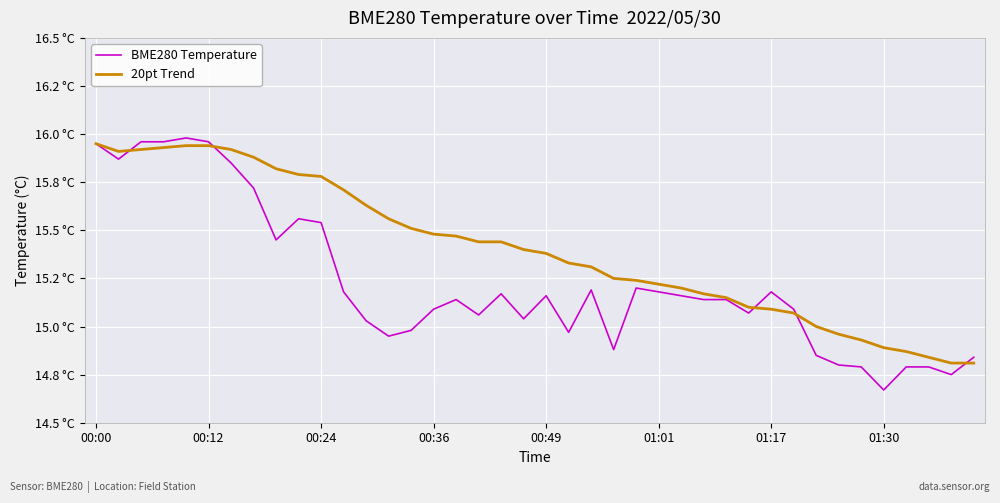

What are all the series names shown in the legend?

BME280 Temperature, 20pt Trend